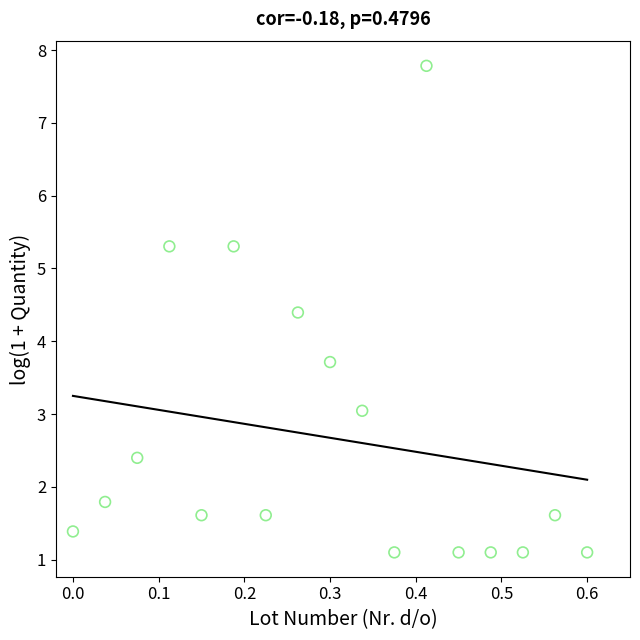

What Y value in the scatter plot is closest to 4?

3.7